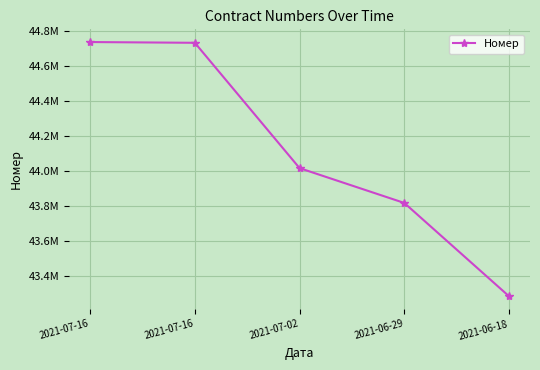

Does the chart display data point markers on the line(s)?

Yes